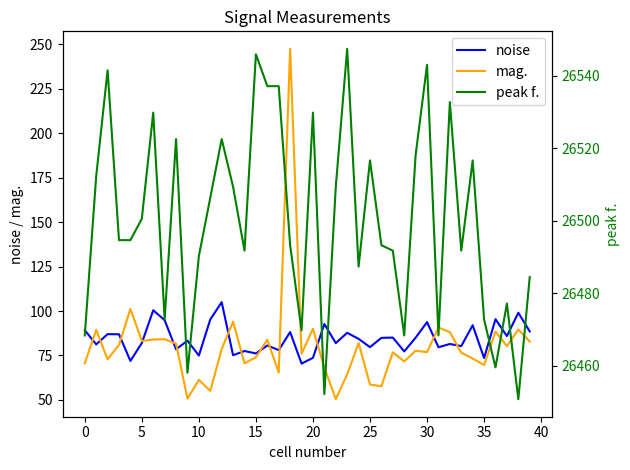

Which series has the largest range (max minus min)?

mag.